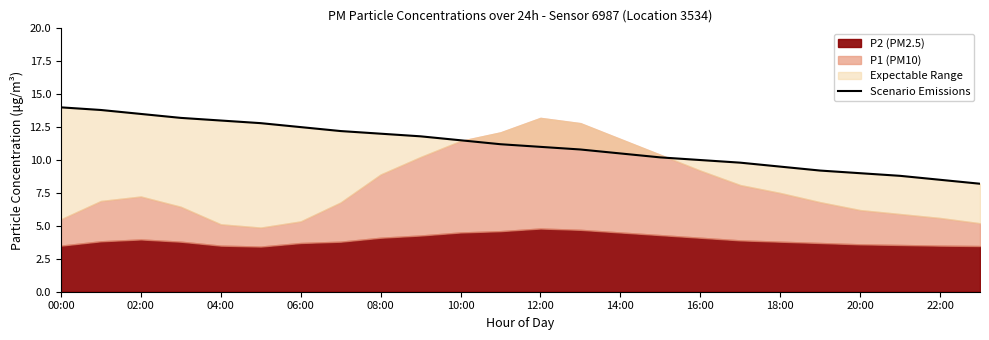

Which has a higher value, 16:00 or 04:00?

04:00